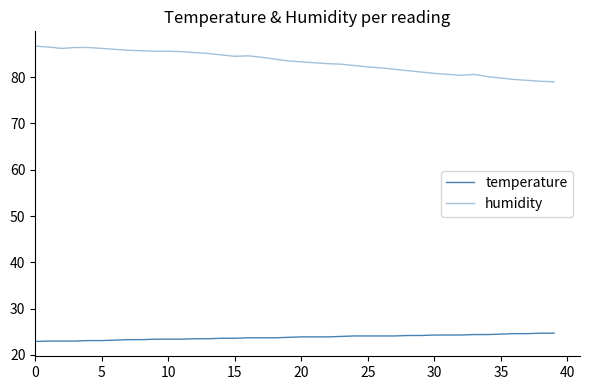

Is this an area chart (filled region under the line)?

No